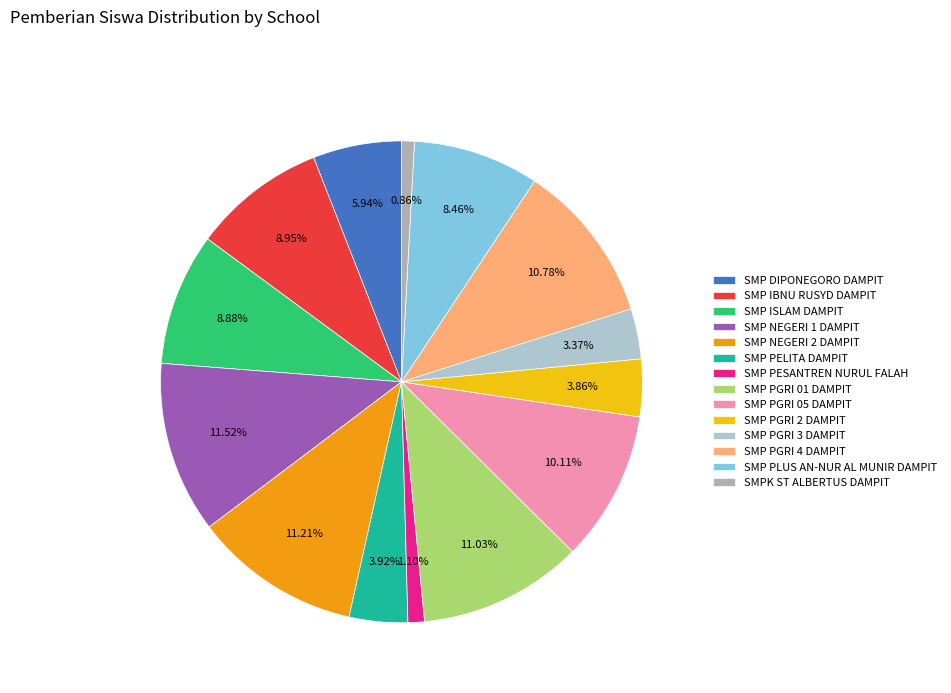

Does SMPK ST ALBERTUS DAMPIT account for over 50% of the chart?

No